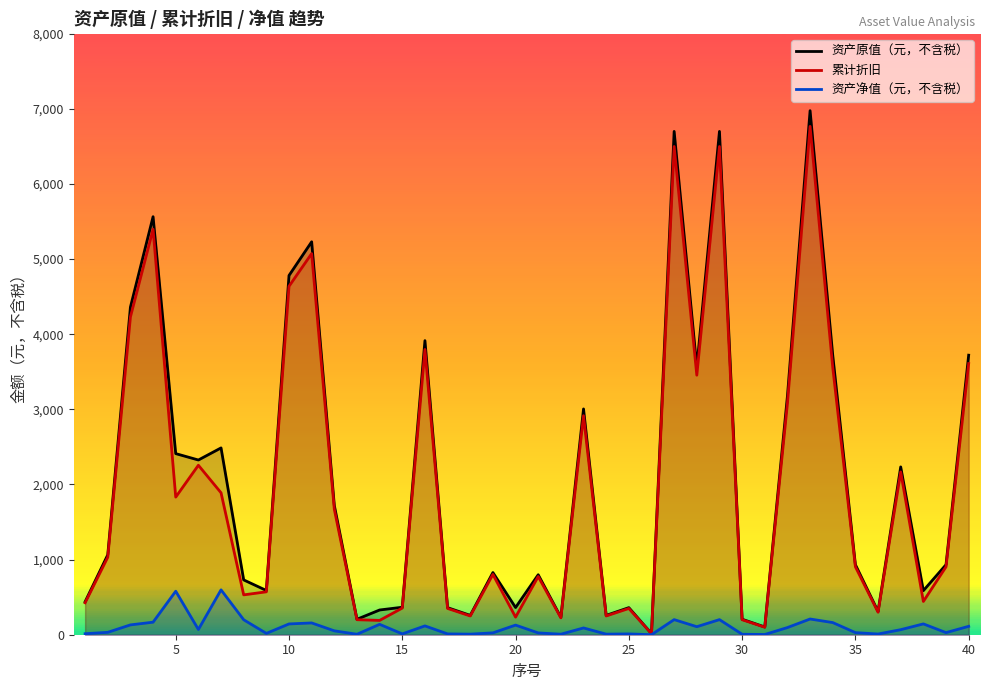

Which series has the widest spread of values?

资产原值（元，不含税）